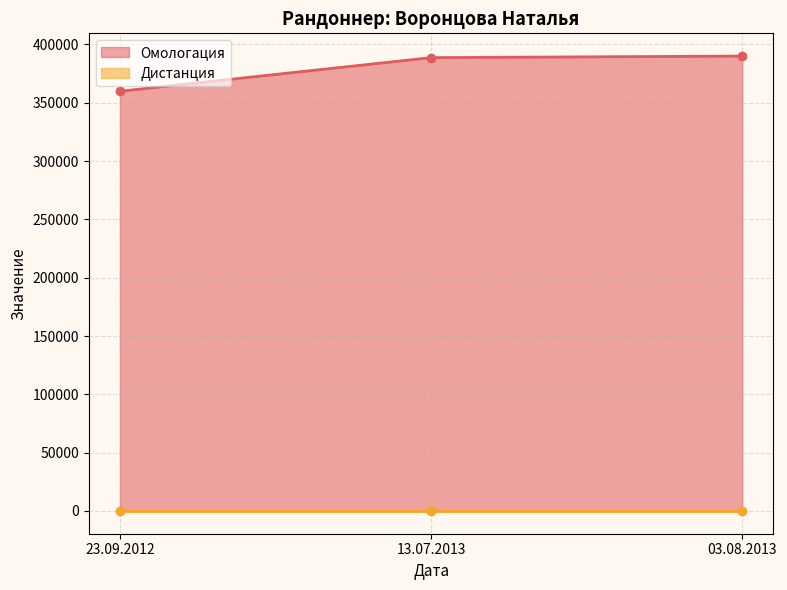

What is the smallest value displayed?

359840